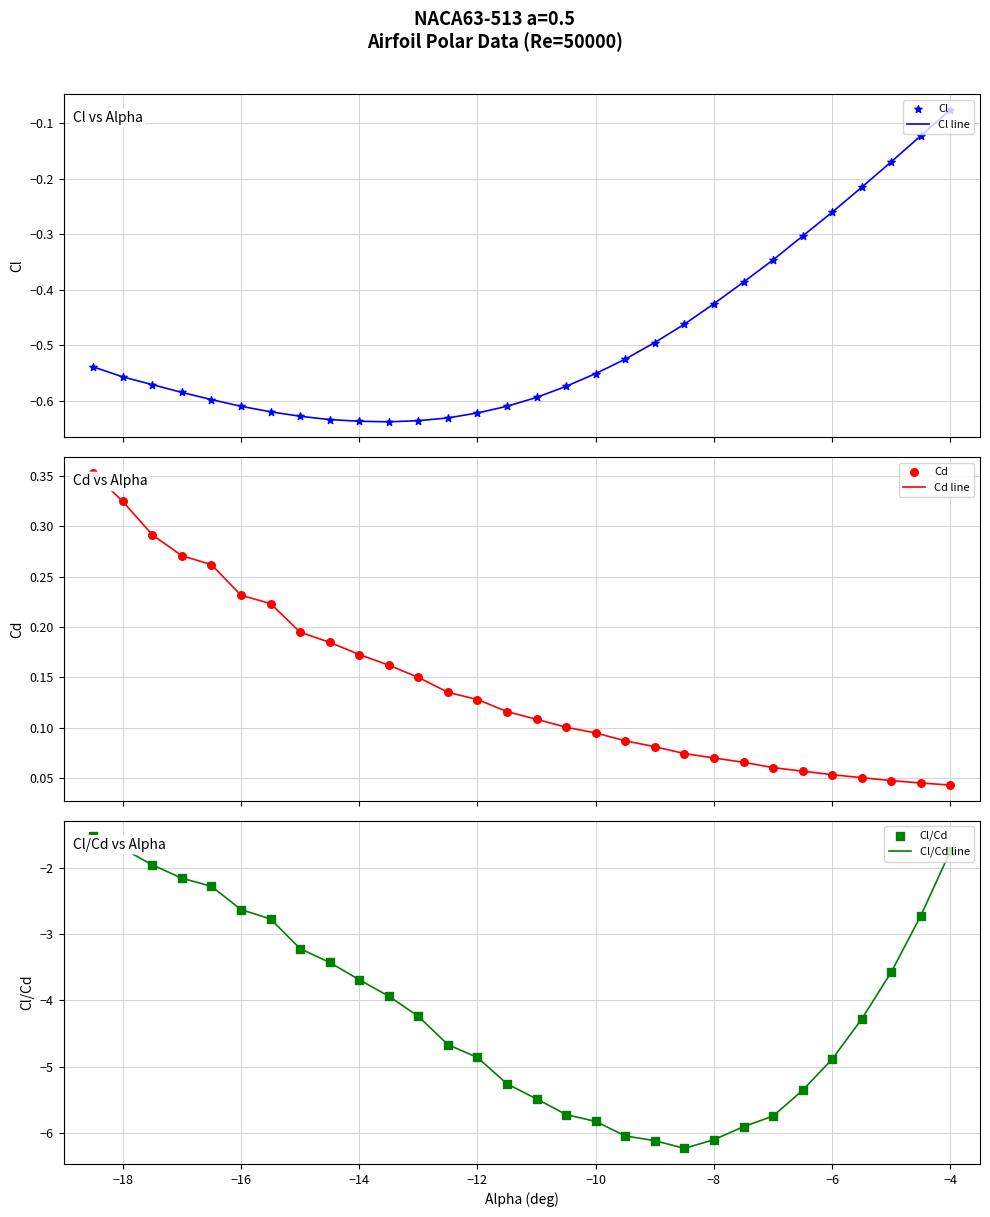

The value of Cl/Cd line at −14 is -3.7. True or false?

True